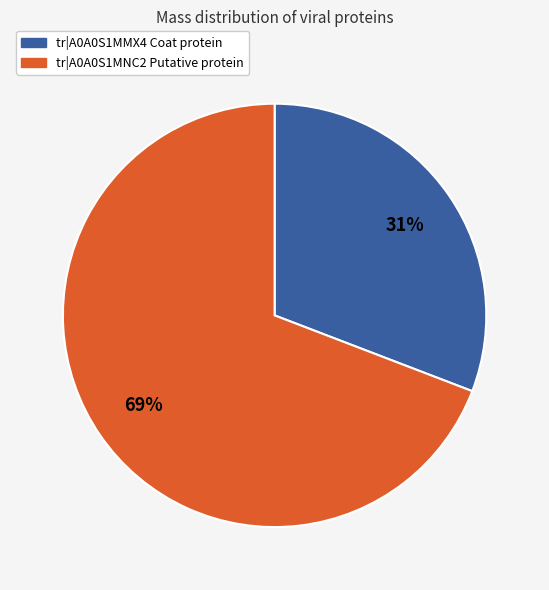

Which slice is the smallest?

tr|A0A0S1MMX4 Coat protein